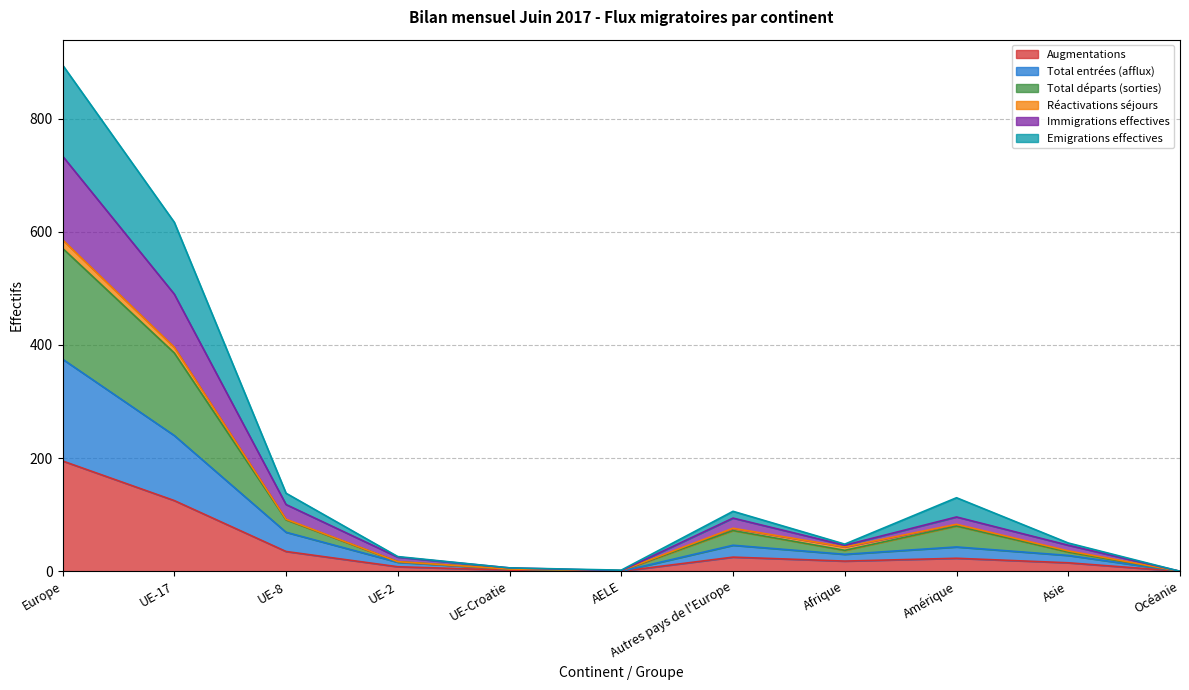

What is the highest value of the Augmentations series?

195